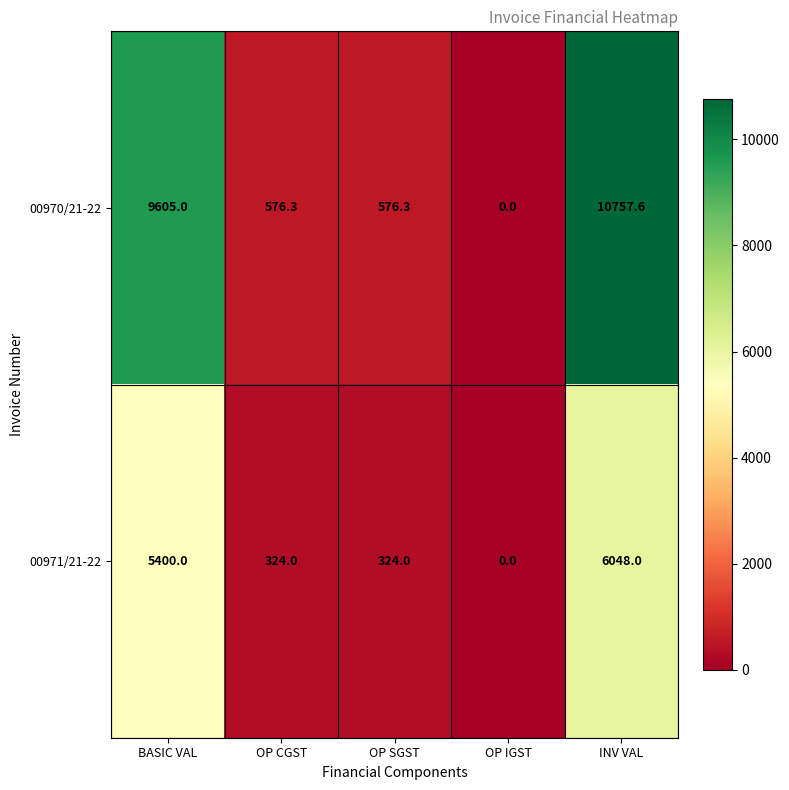

True or false: 00970/21-22 has a value of 3801.0 at BASIC VAL.

False